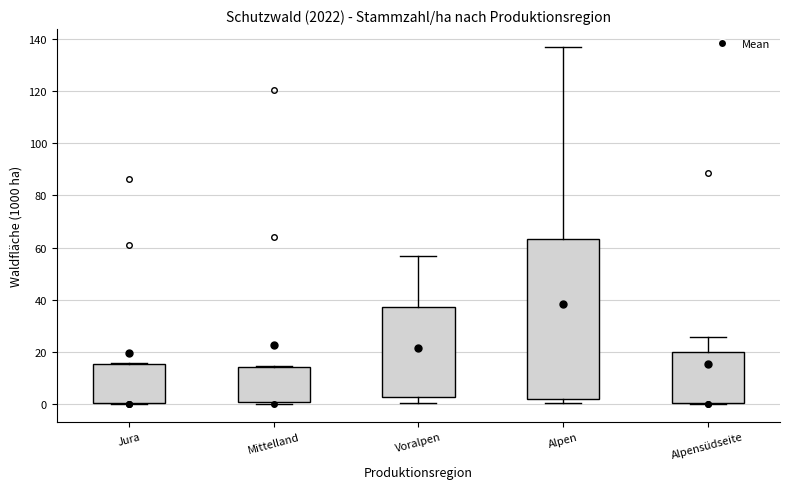

Reading left to right, read every box against the y-axis: the position of its median line, the range the box covers, and the ends of its whiskers. The values are not printed on the chart, so give them approximately, as read against the axis.

Jura: median 8, box 0 to 16, whiskers 0 to 16
Mittelland: median 6, box 0 to 14, whiskers 0 (just below the box's lower edge) to 14
Voralpen: median 16, box 2 to 38, whiskers 0 to 56
Alpen: median 16, box 2 to 64, whiskers 0 to 136
Alpensüdseite: median 2, box 0 to 20, whiskers 0 to 26